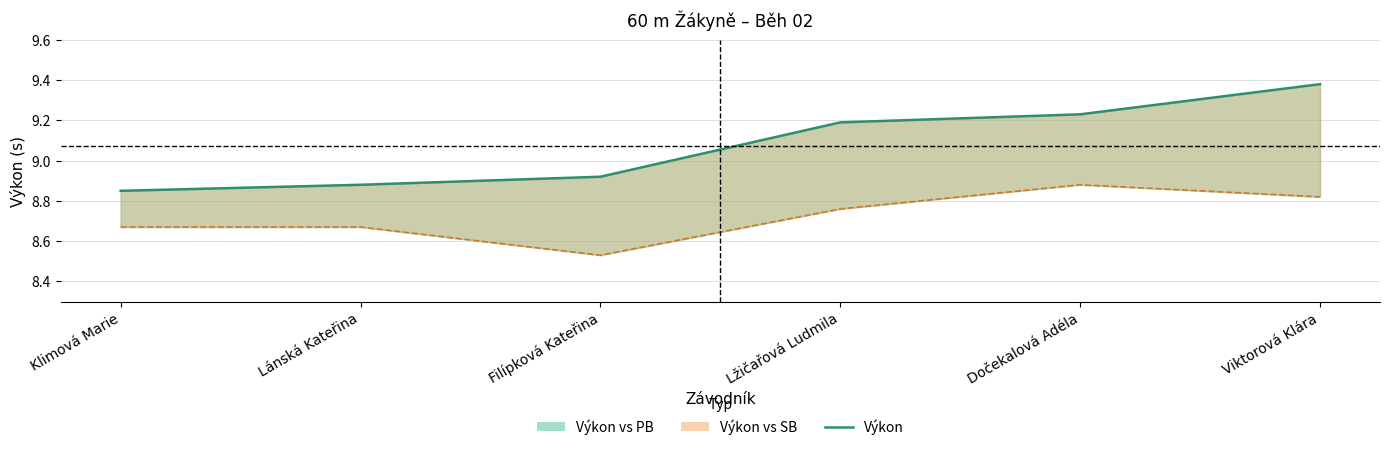

True or false: Výkon and PB cross at least once.

False